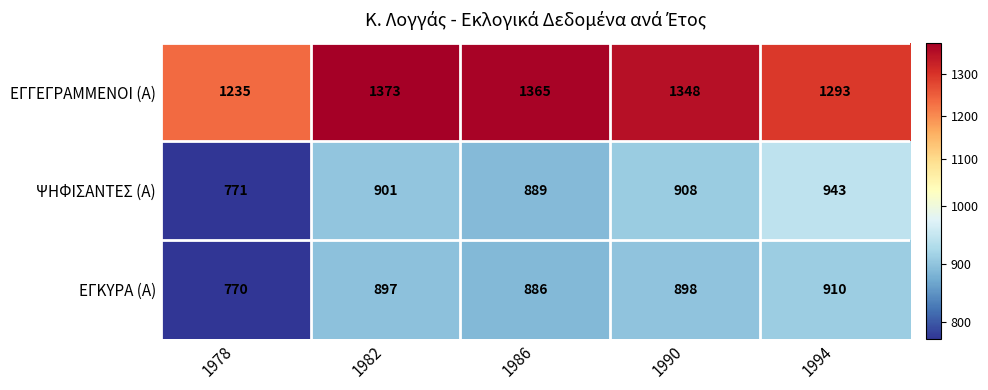

What is the difference between the ΕΓΚΥΡΑ (Α) values at 1986 and 1978?

116